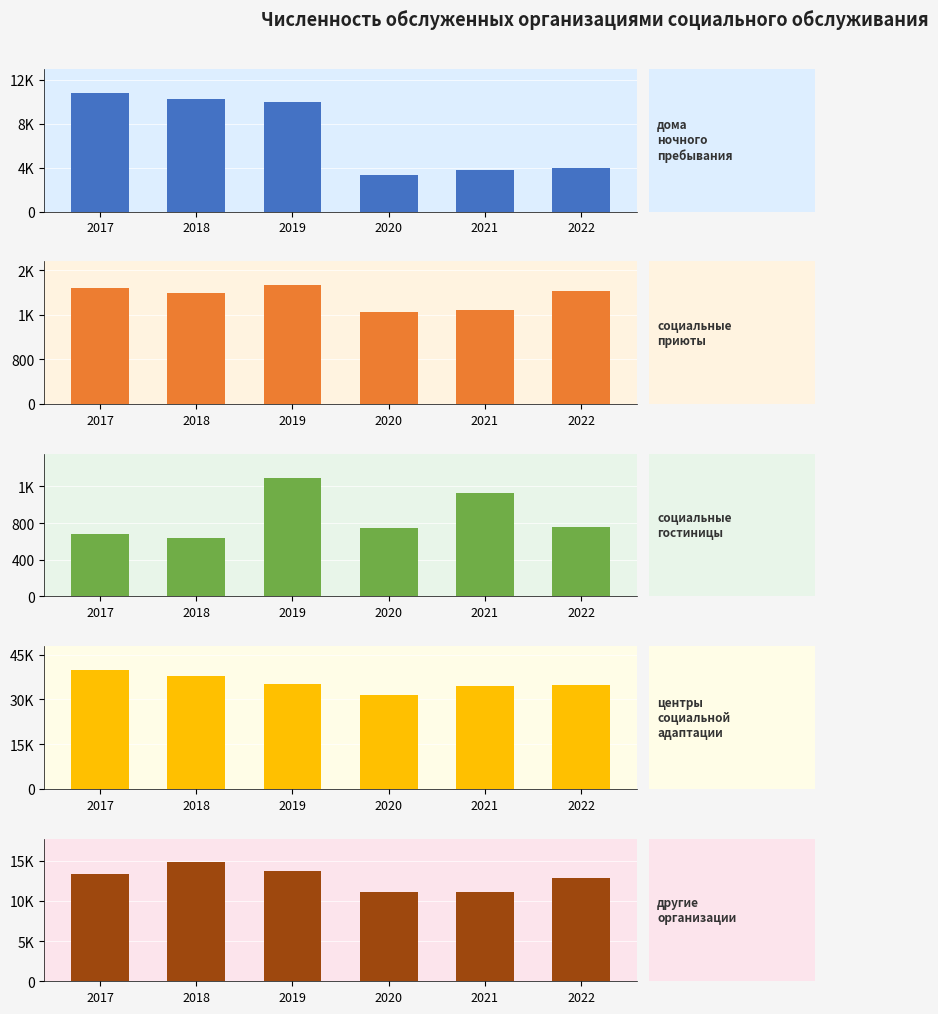

What are all the series names shown in the legend?

дома ночного пребывания, социальные приюты, социальные гостиницы, центры социальной адаптации, другие организации